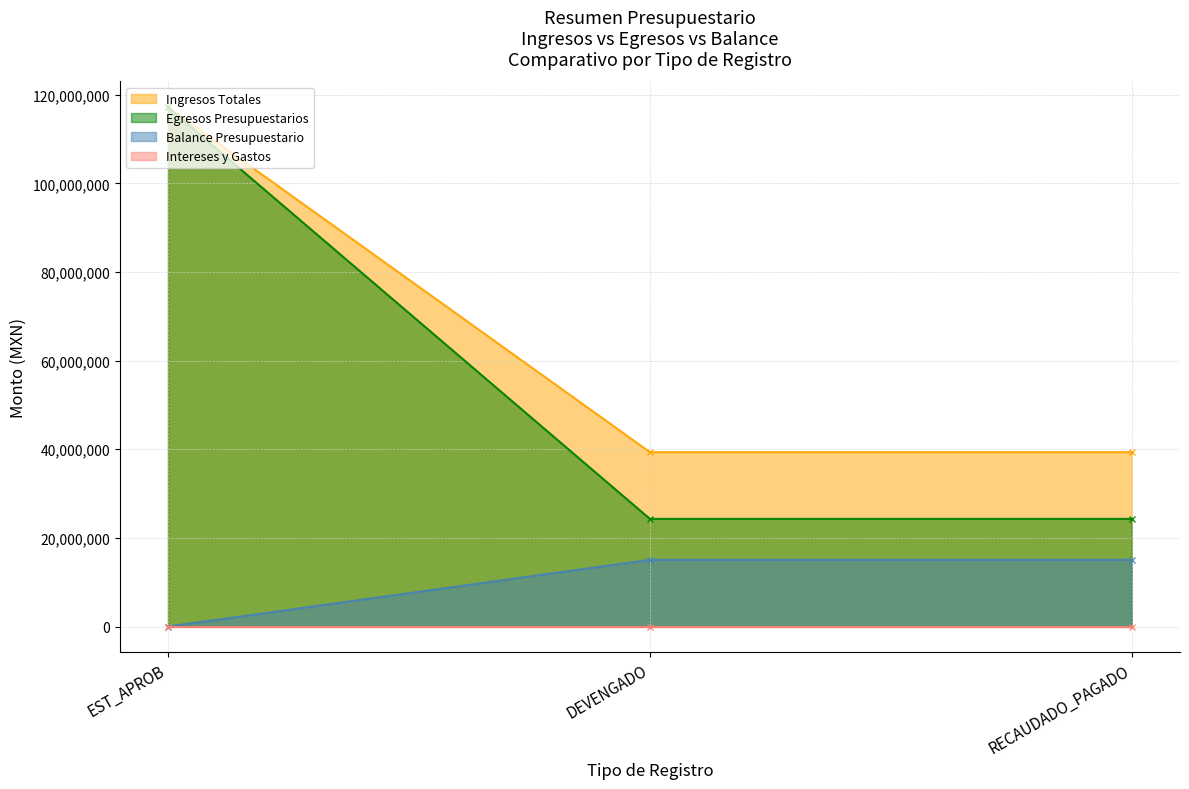

At which category does the chart reach its minimum across all series?

EST_APROB